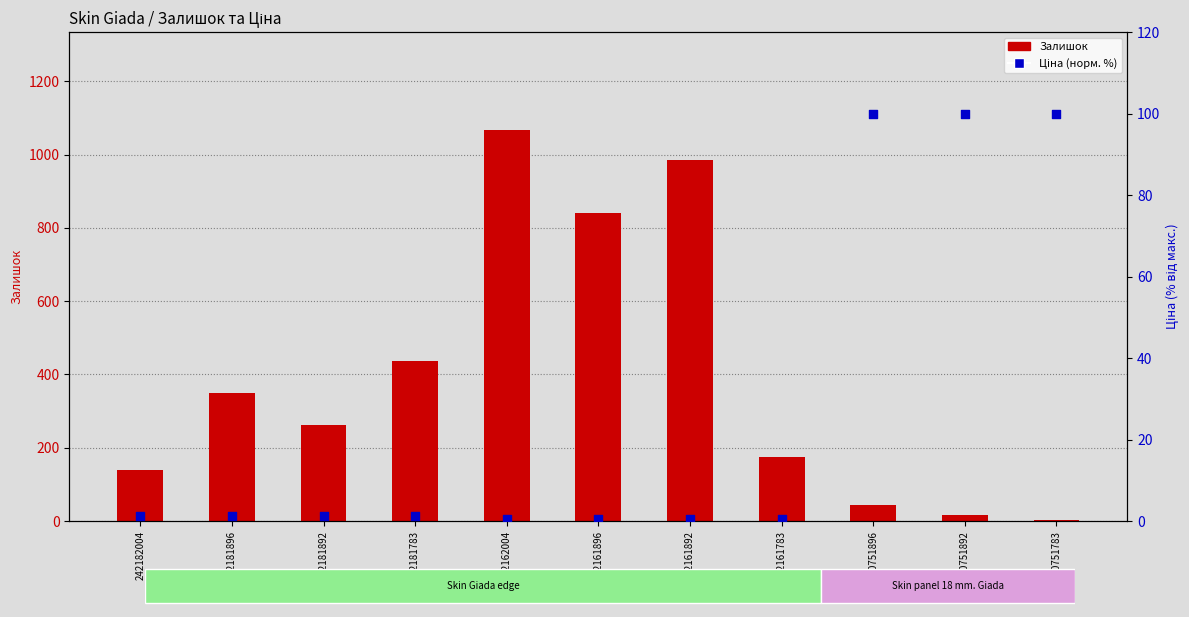

At how many categories does at least one series exceed 631?

3